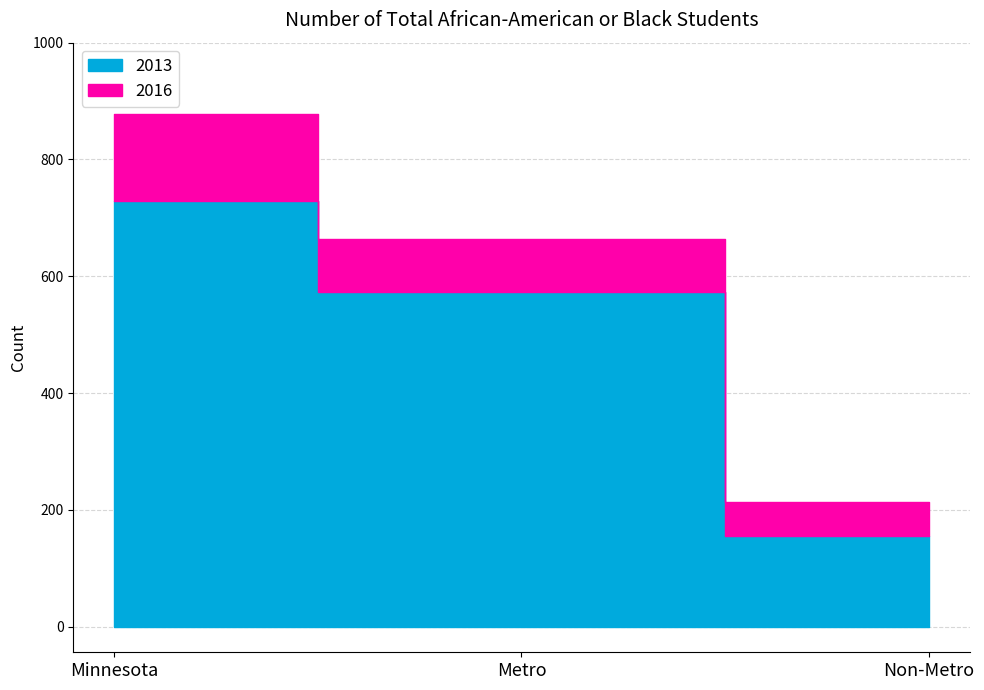

What is the label of the 3rd point from the right?

Minnesota